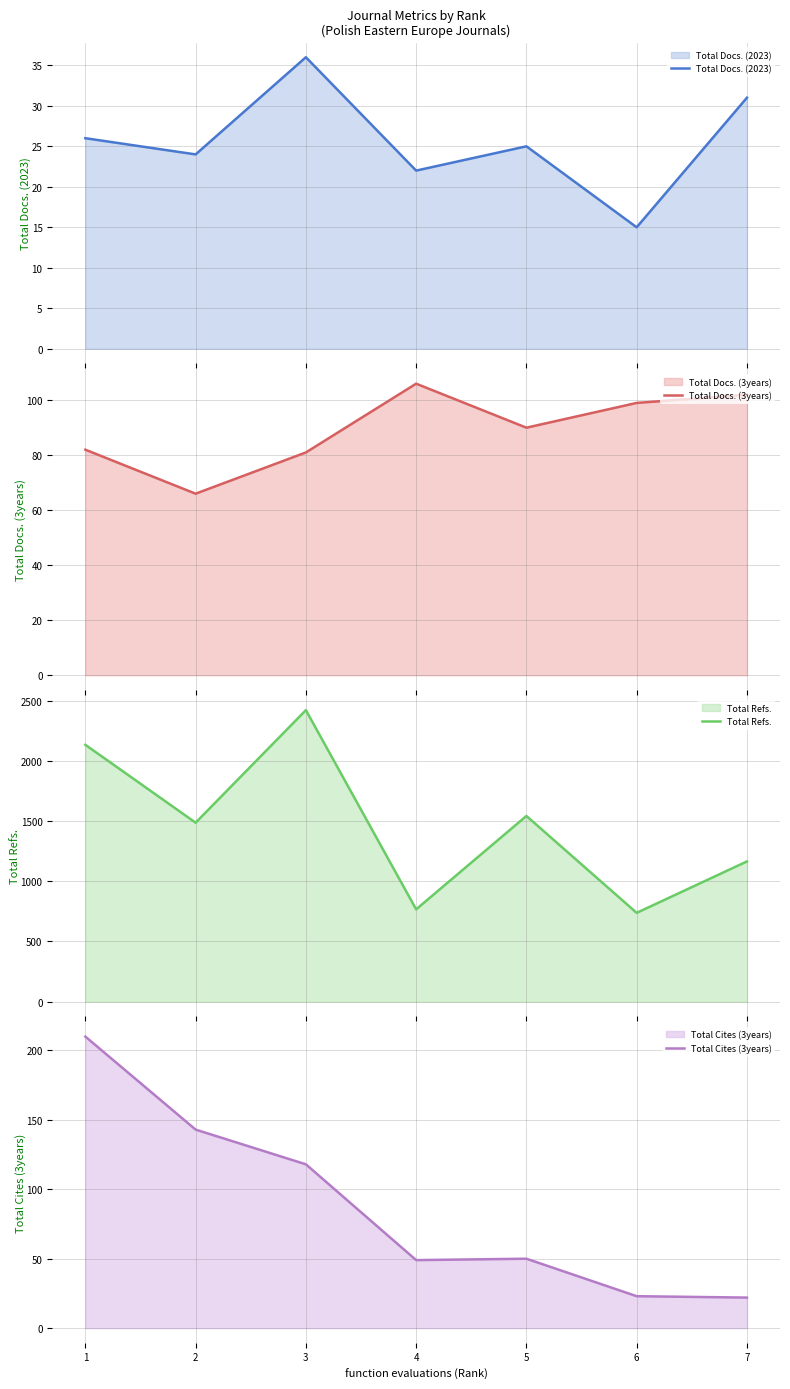

Which series has the largest range (max minus min)?

Total Refs.